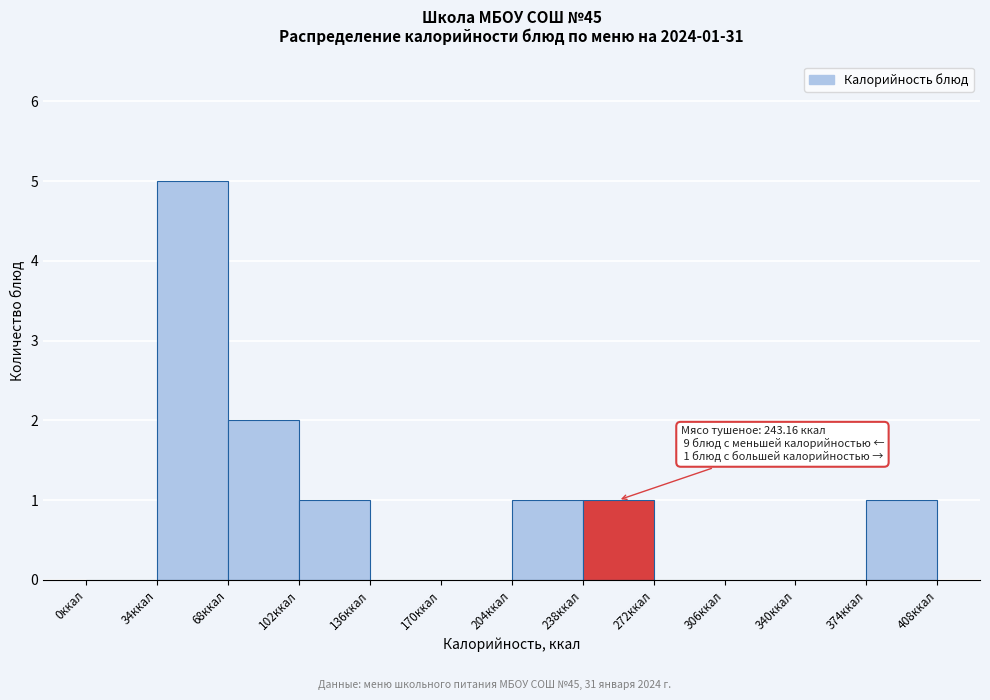

Which range on the x-axis has the tallest bar?

34 to 68